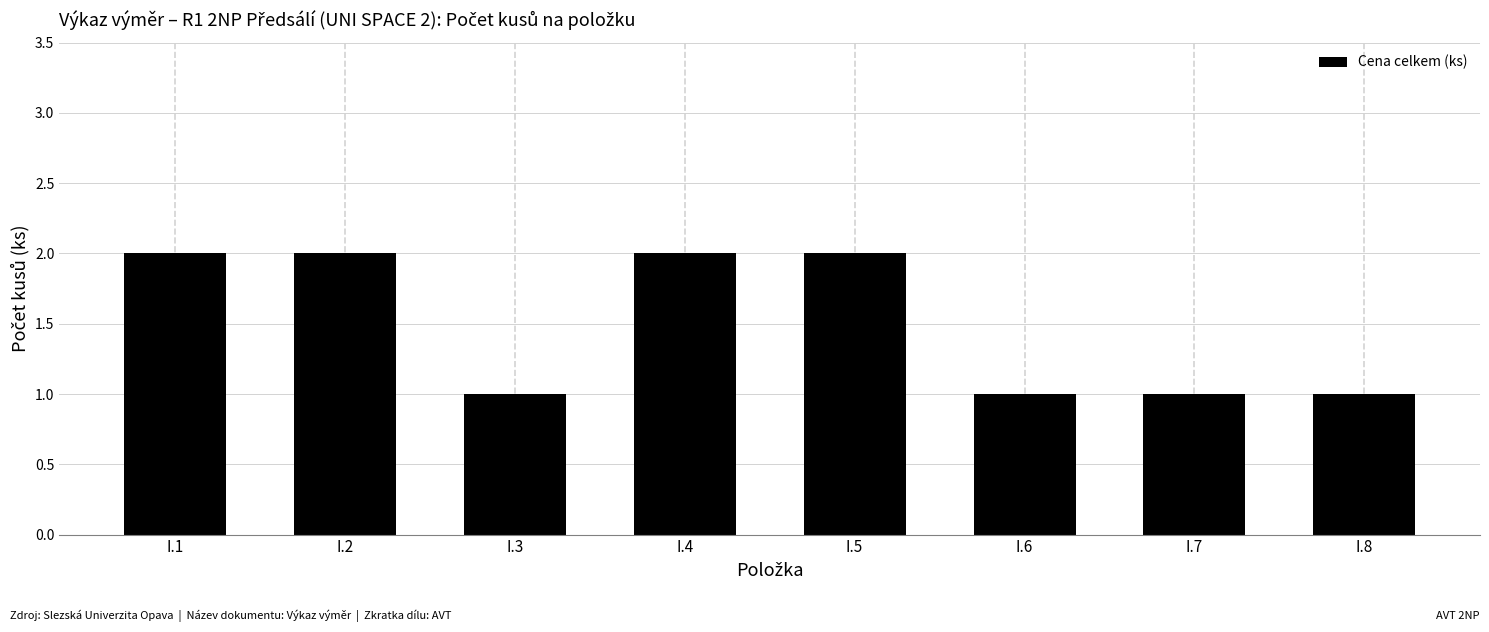

Reading left to right, list all the values displayed in this chart.

2	2	1	2	2	1	1	1